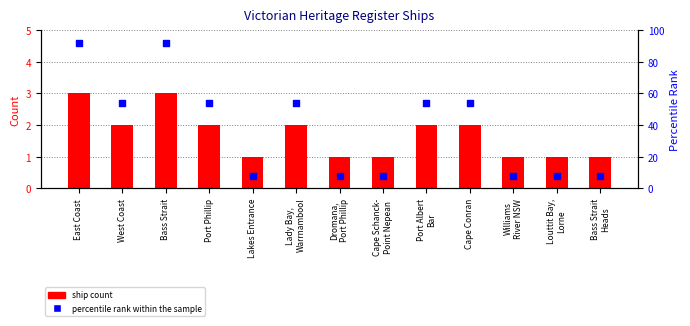

What is the total value across all series at Louttit Bay,
Lorne?

9